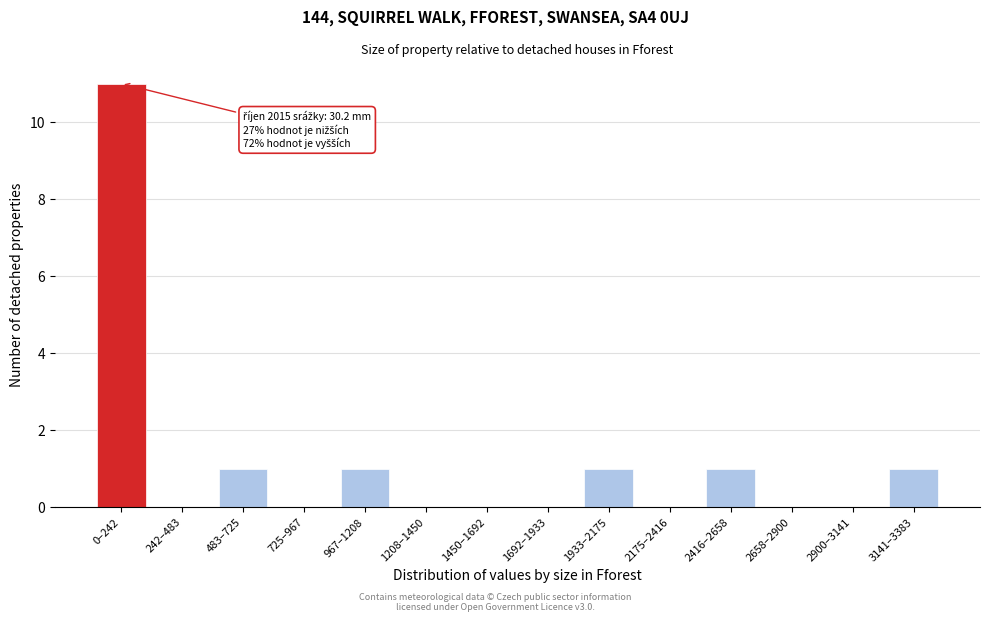

Reading left to right, transcribe all the data shown in this chart.

0–242=11	242–483=0	483–725=1	725–967=0	967–1208=1	1208–1450=0	1450–1692=0	1692–1933=0	1933–2175=1	2175–2416=0	2416–2658=1	2658–2900=0	2900–3141=0	3141–3383=1